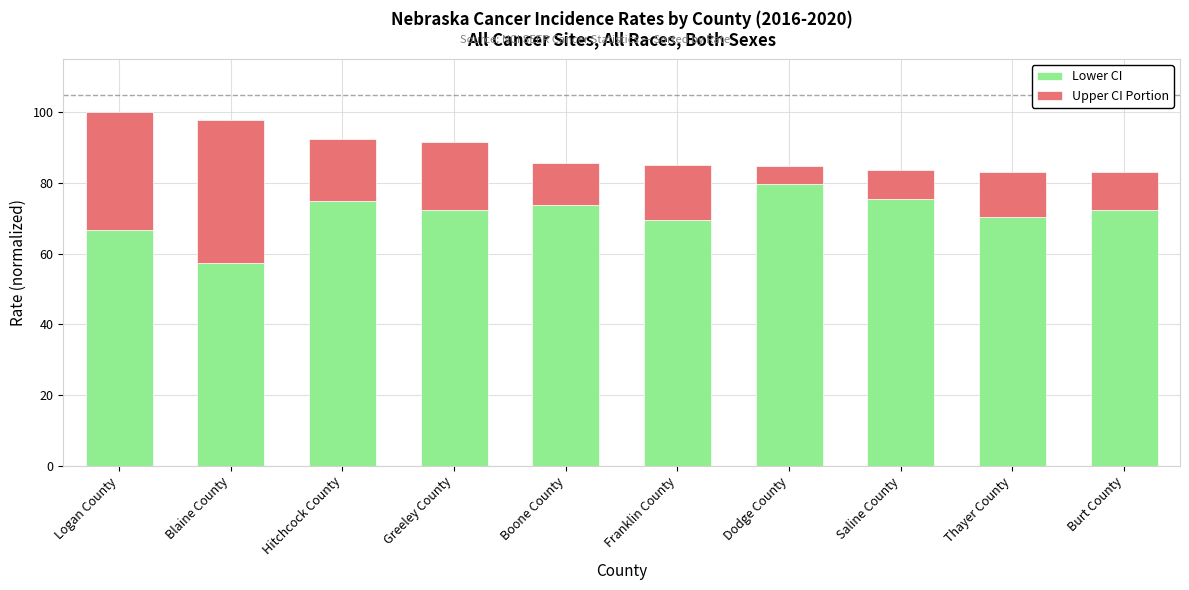

What is the average value of the Lower CI series?

71.2